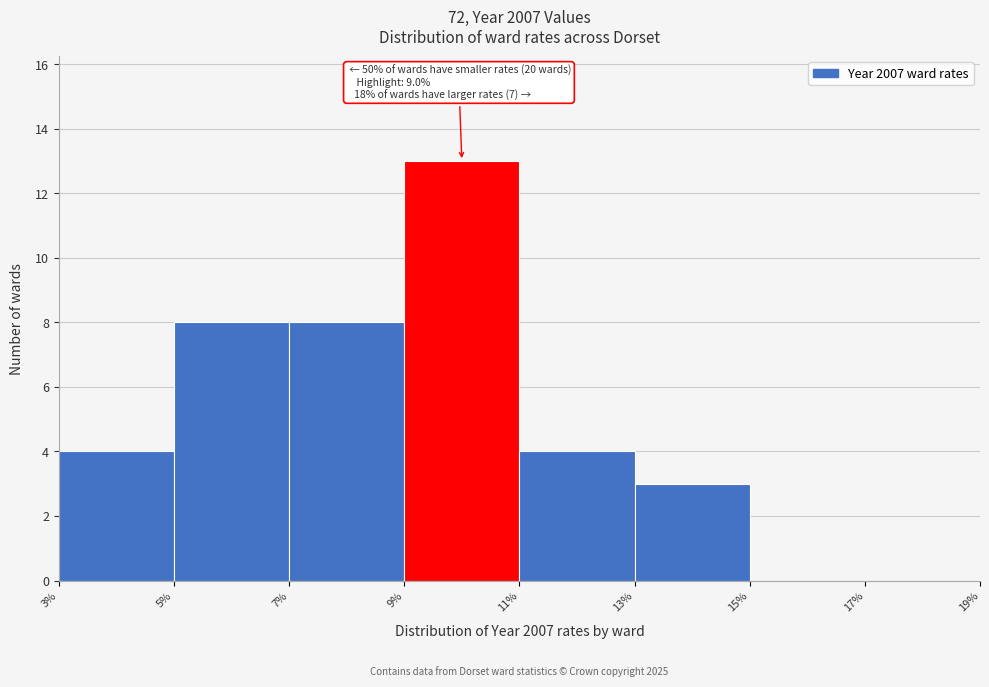

Over which range of the x-axis is the bar tallest?

9% to 11%